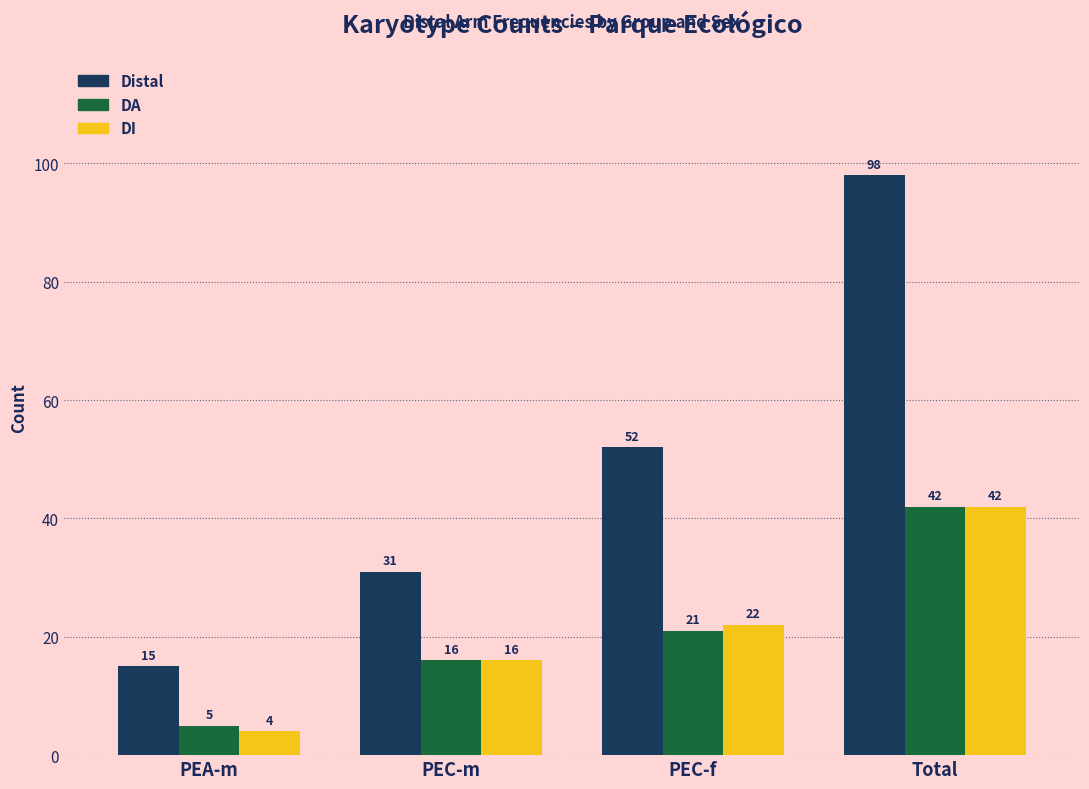

Reading left to right, extract all data points from this chart.

Distal: PEA-m=15	PEC-m=31	PEC-f=52	Total=98
DA: PEA-m=5	PEC-m=16	PEC-f=21	Total=42
DI: PEA-m=4	PEC-m=16	PEC-f=22	Total=42